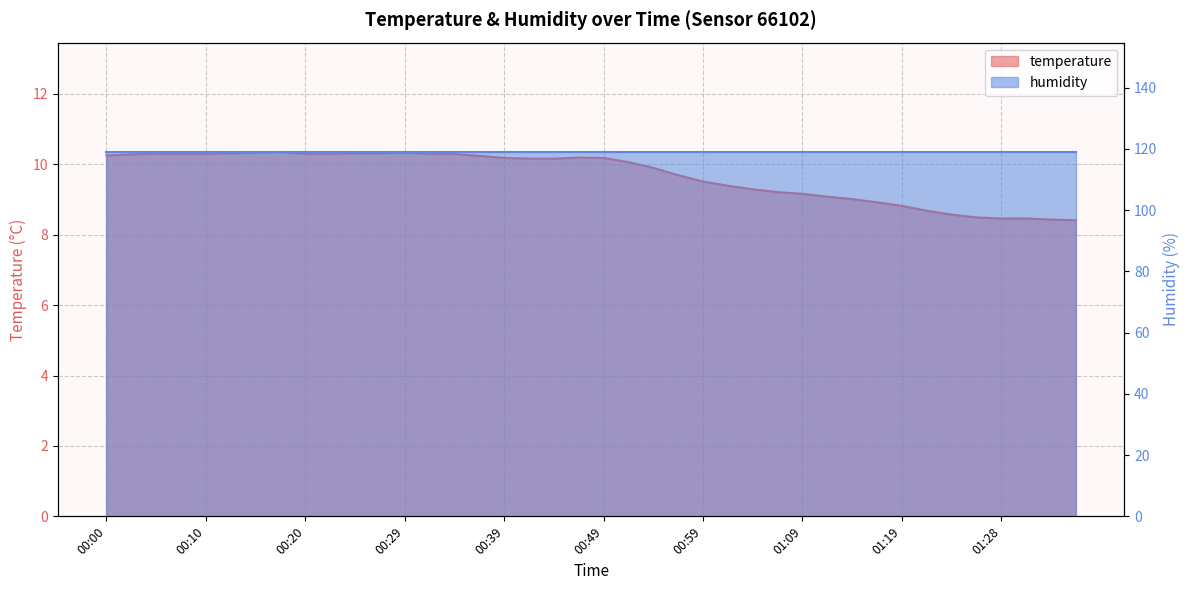

How many interior local peaks (higher than both neighbors) does the data have?

4